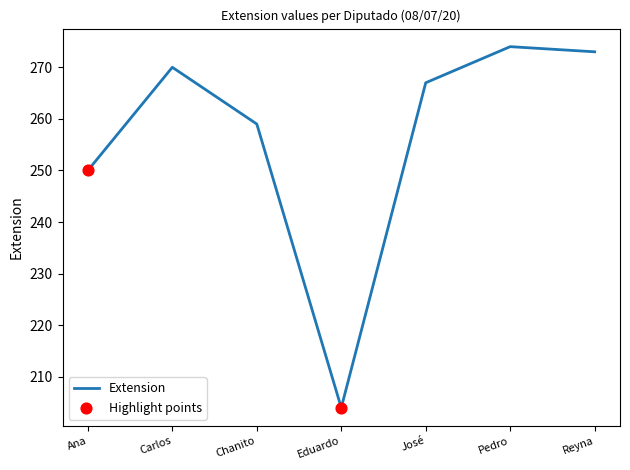

Approximately how many times larger is the value at Carlos compared to Reyna?

1.0